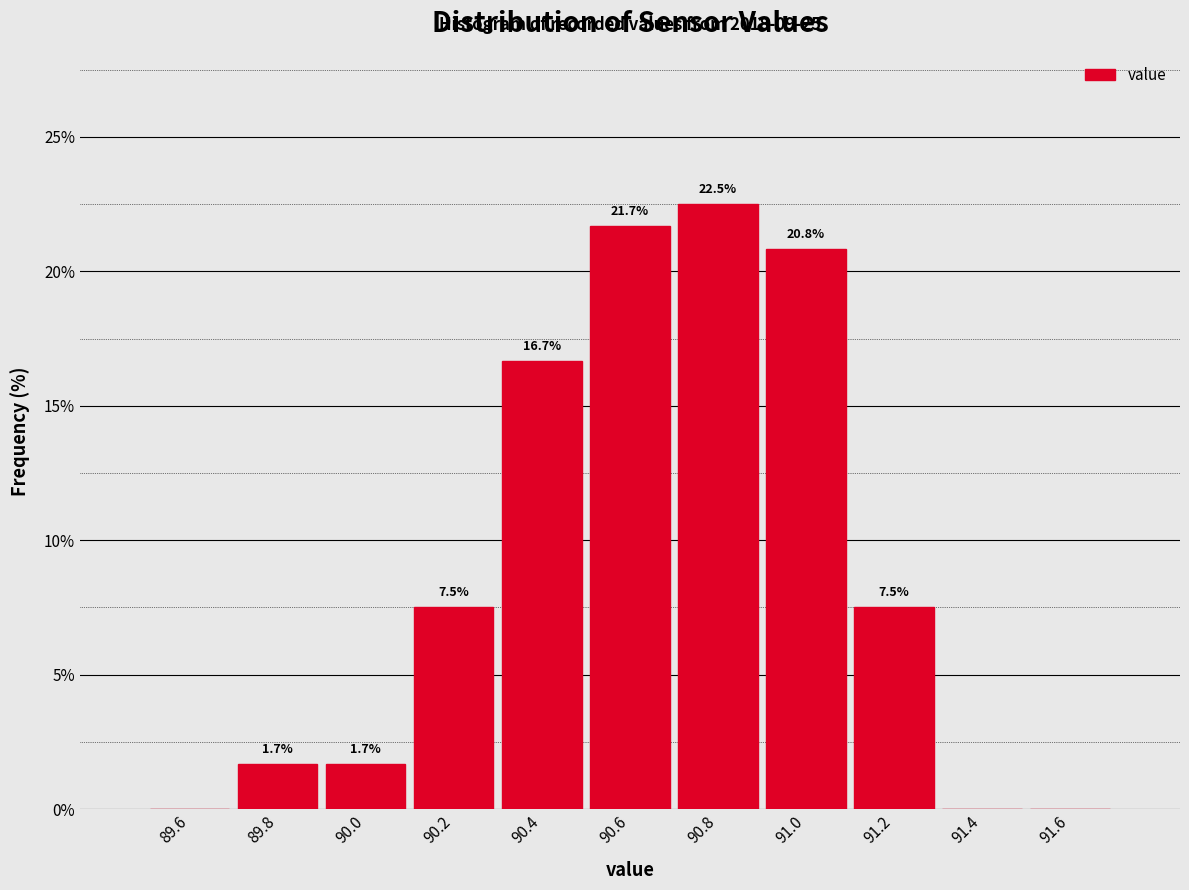

Which range on the x-axis has the tallest bar?

90.7 to 90.9